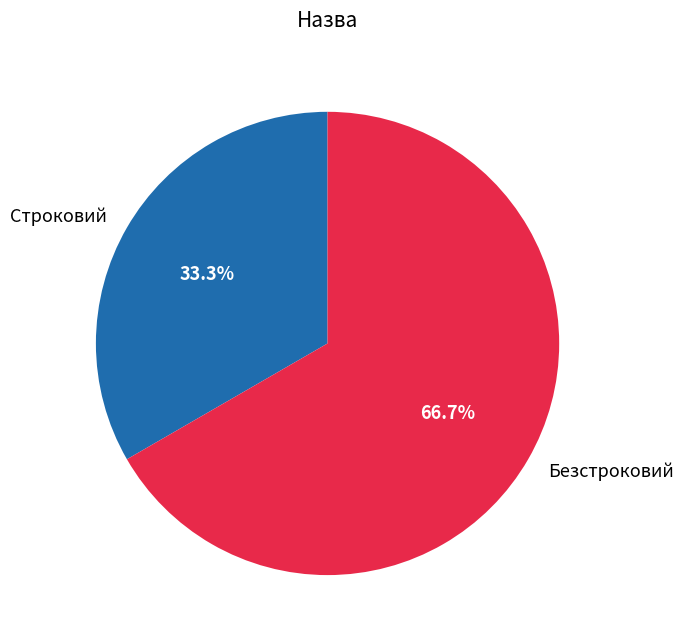

To the nearest percent, what is the difference between the largest and smallest slice percentages?

33%